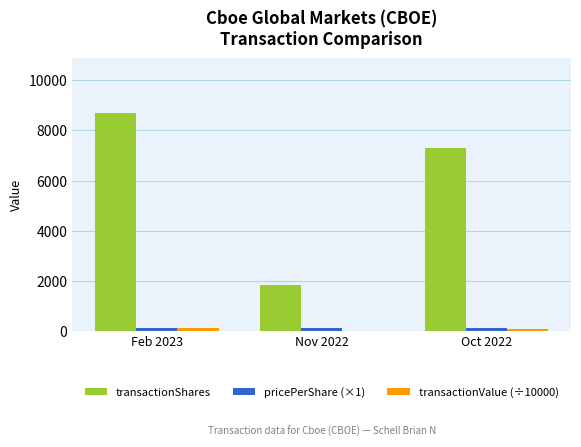

The value of transactionShares at Feb 2023 is 15166.0. True or false?

False